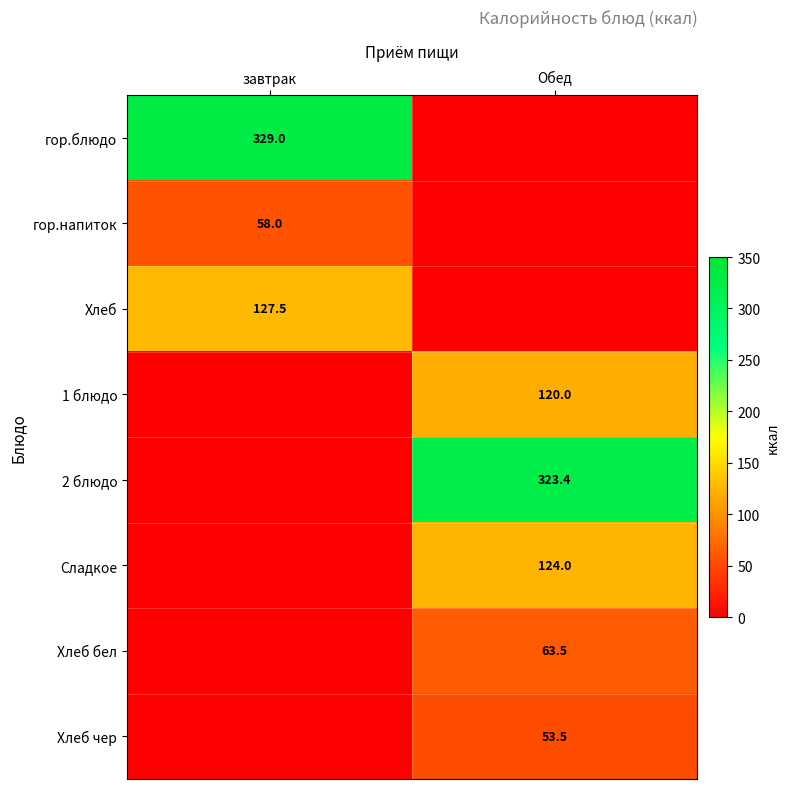

The value of Хлеб at завтрак is 127.5. True or false?

True